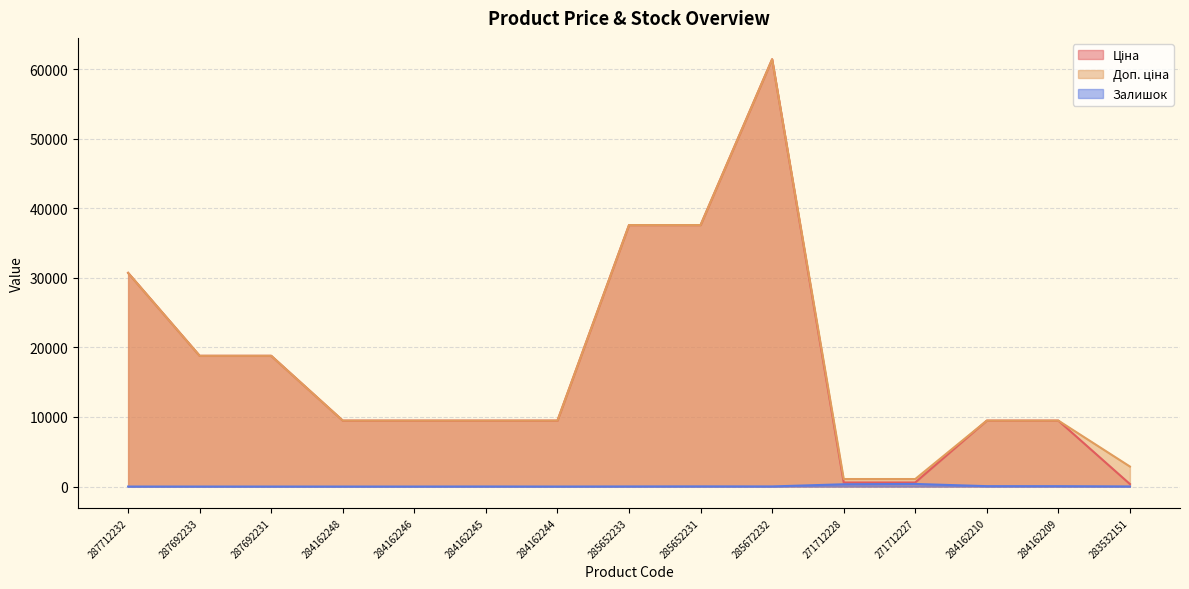

What is the label of the 13th point from the right?

287692231